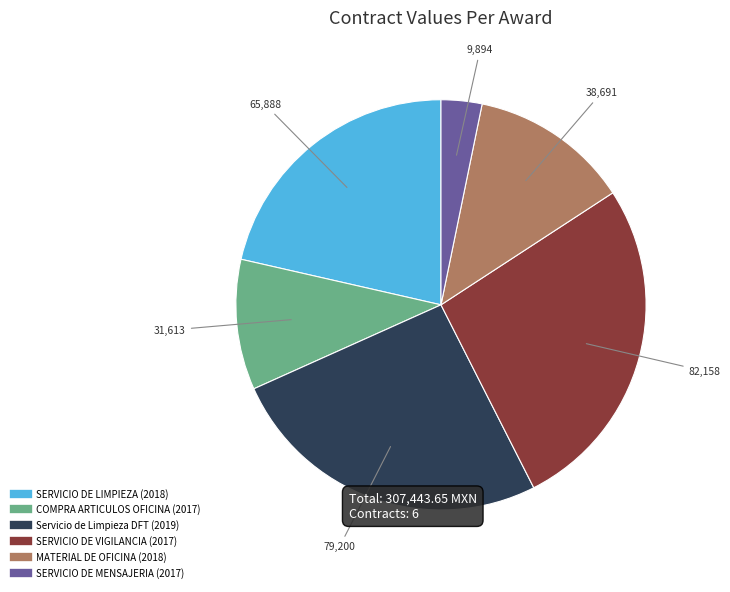

Combined, do SERVICIO DE MENSAJERIA (2017) and COMPRA ARTICULOS OFICINA (2017) account for over 50%?

No